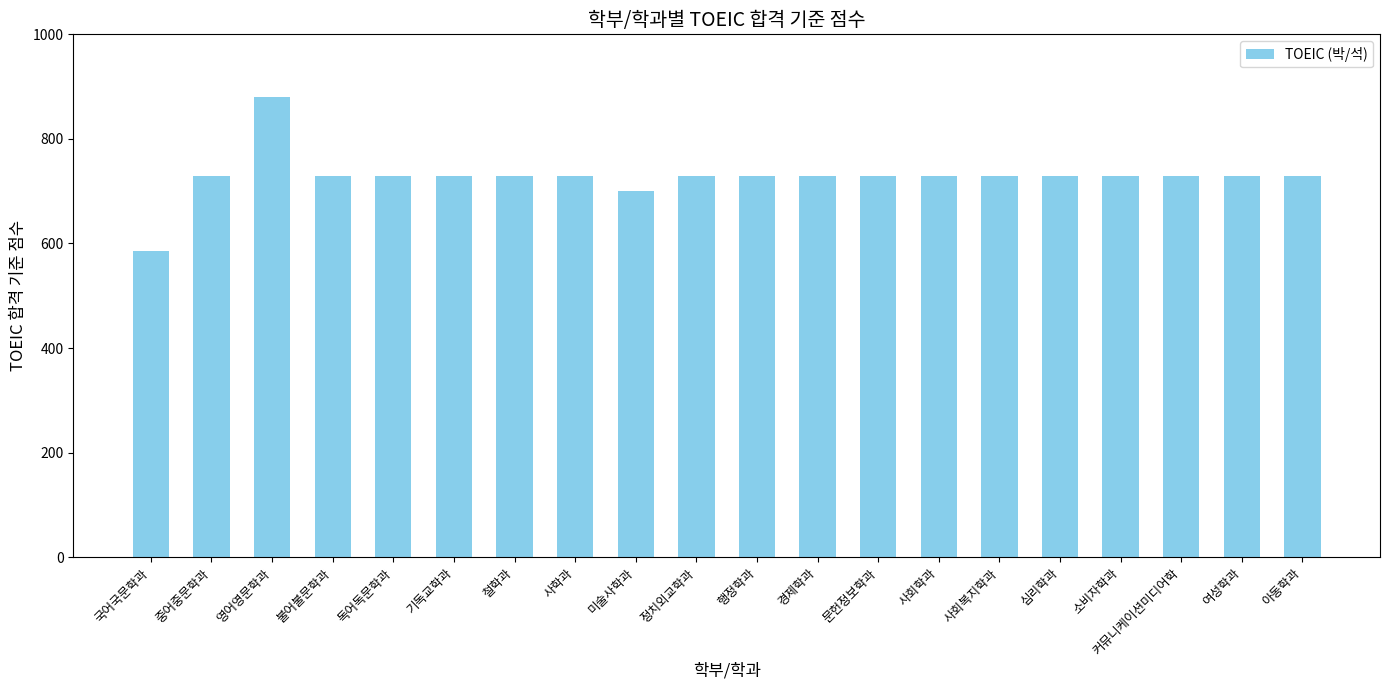

True or false: the data shows 1238 at 불어불문학과.

False